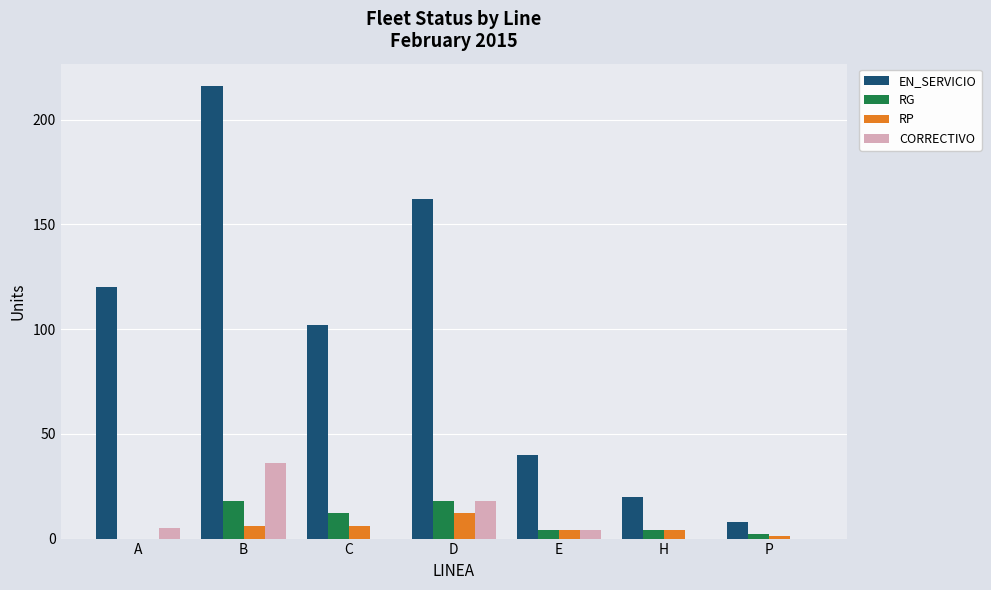

Which series has the largest total across all categories?

EN_SERVICIO